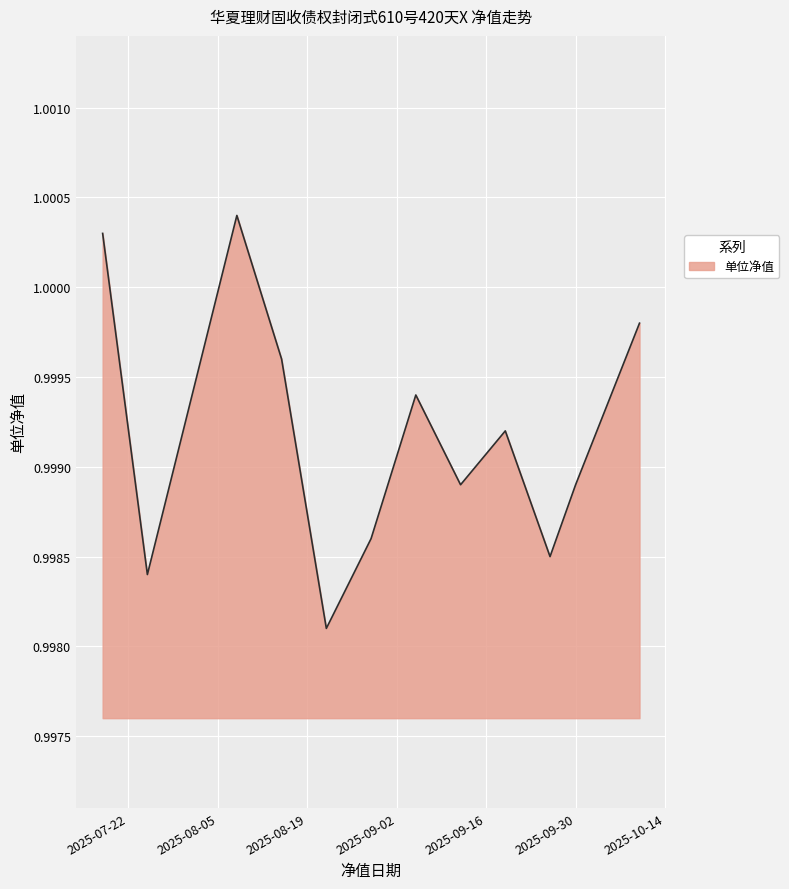

Does the chart display data point markers on the line(s)?

No